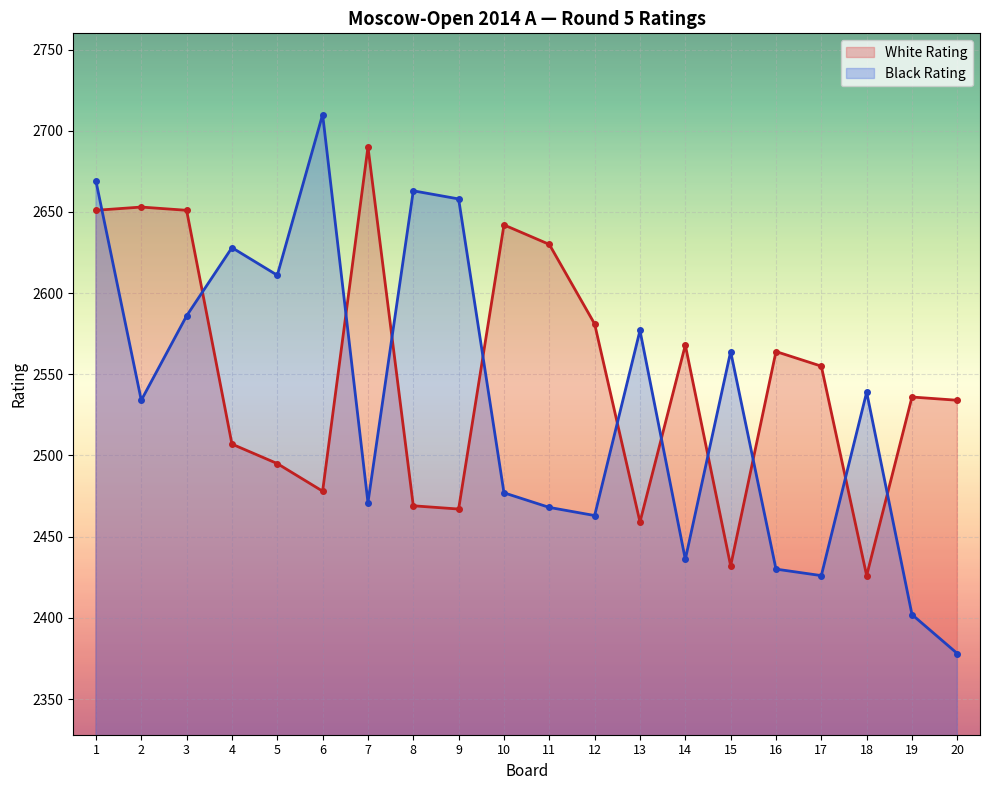

Which has a higher value, 12 or 10?

10